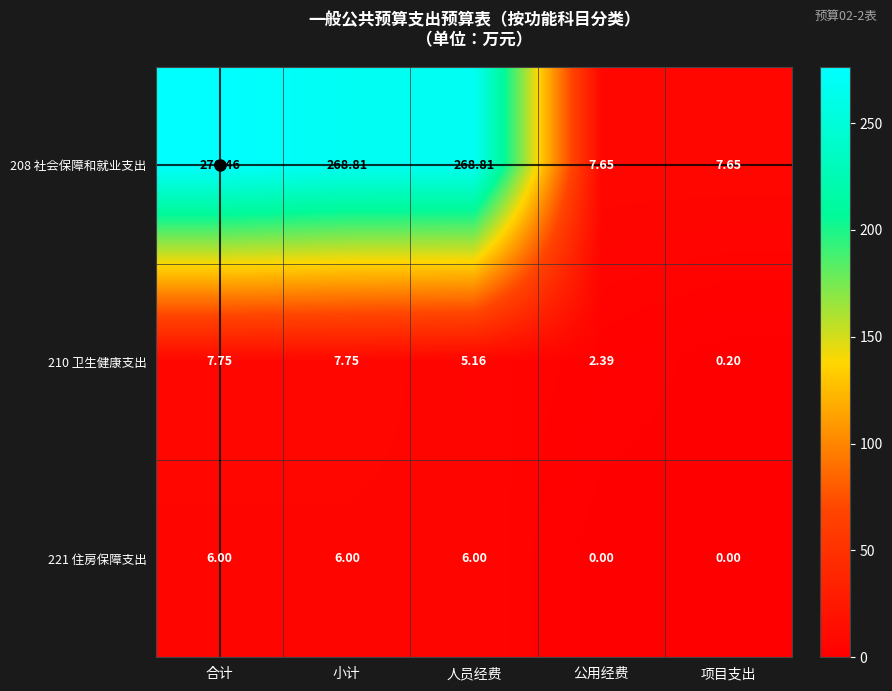

Where is 210 卫生健康支出 nearest to the value 3?

公用经费